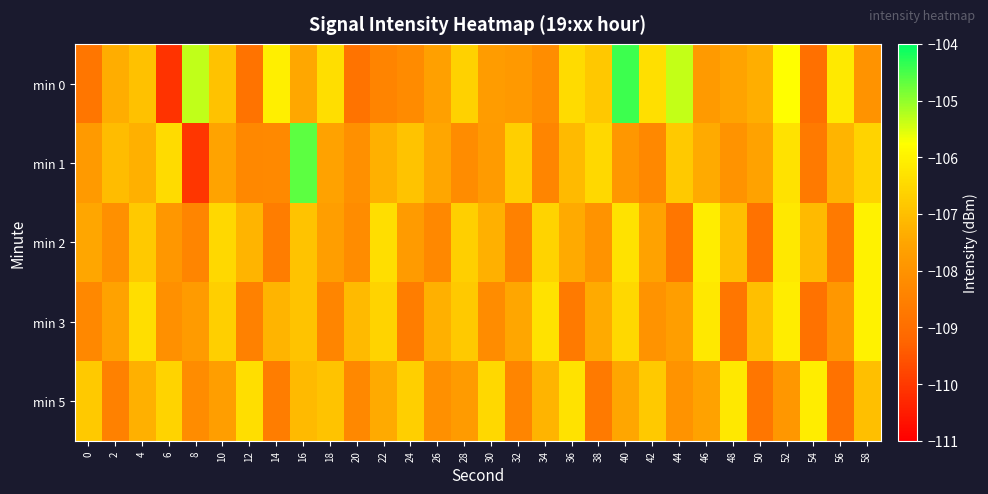

At how many categories does at least one series exceed -106?

5